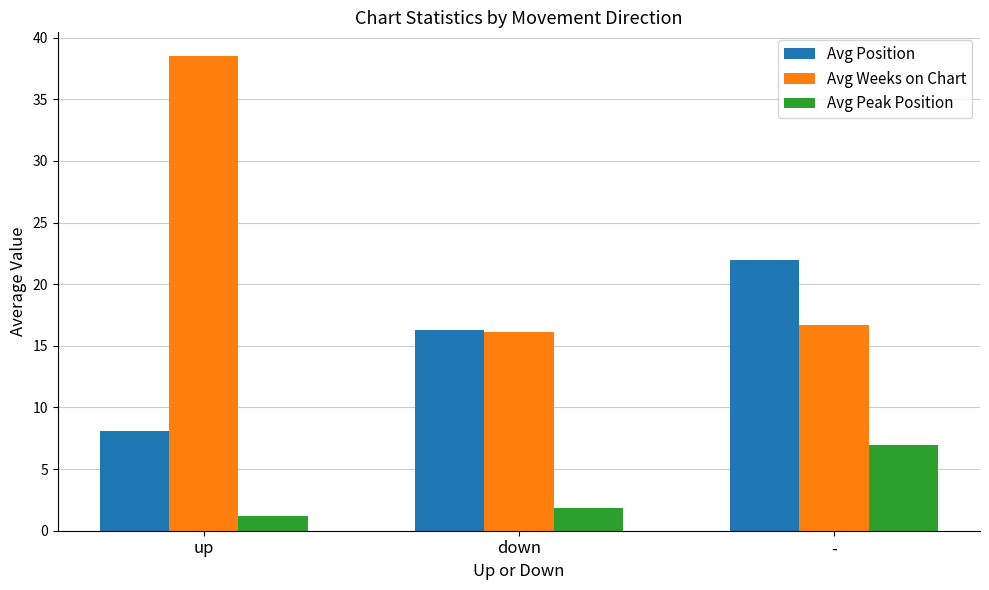

The value of Avg Peak Position at up is 1.2. True or false?

True